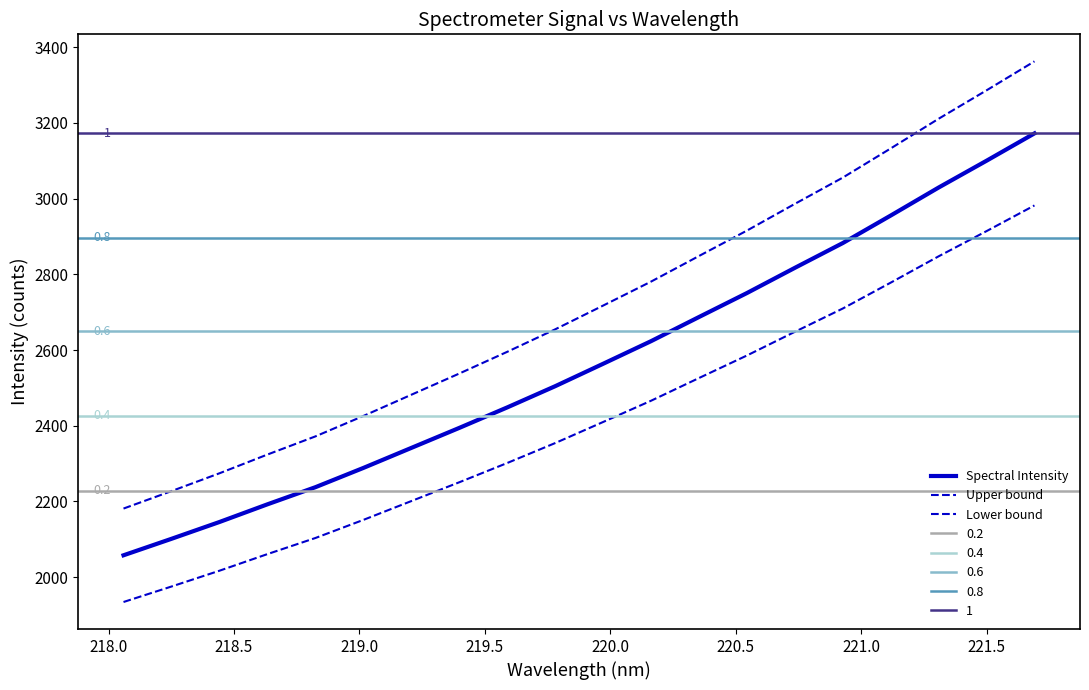

How many data points does each series have?

20